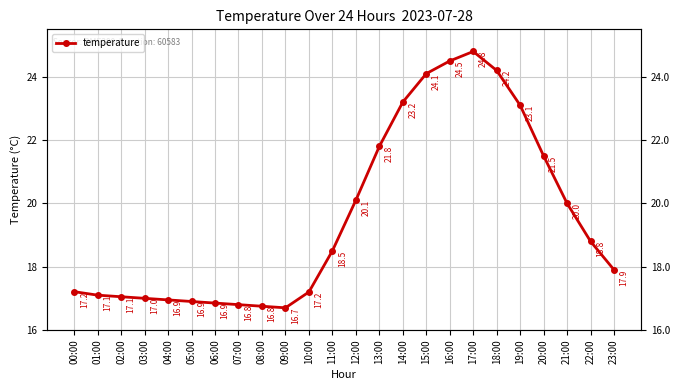

How many points are lower than both their immediate neighbors (excluding endpoints)?

1